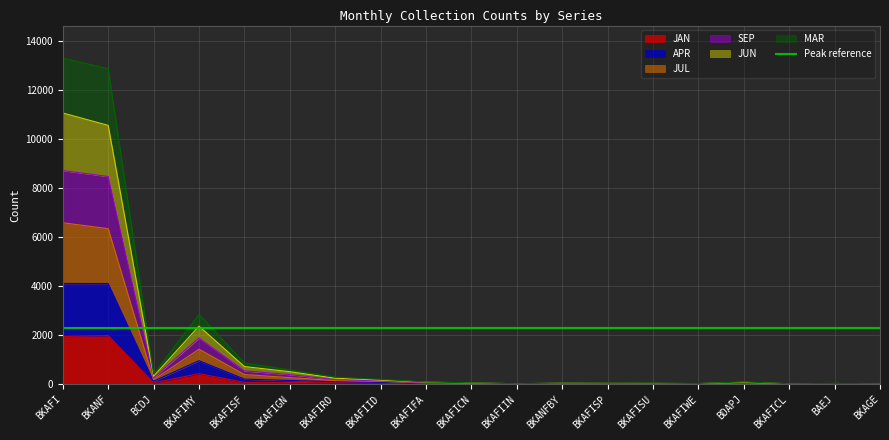

Which series has the largest total across all categories?

MAR